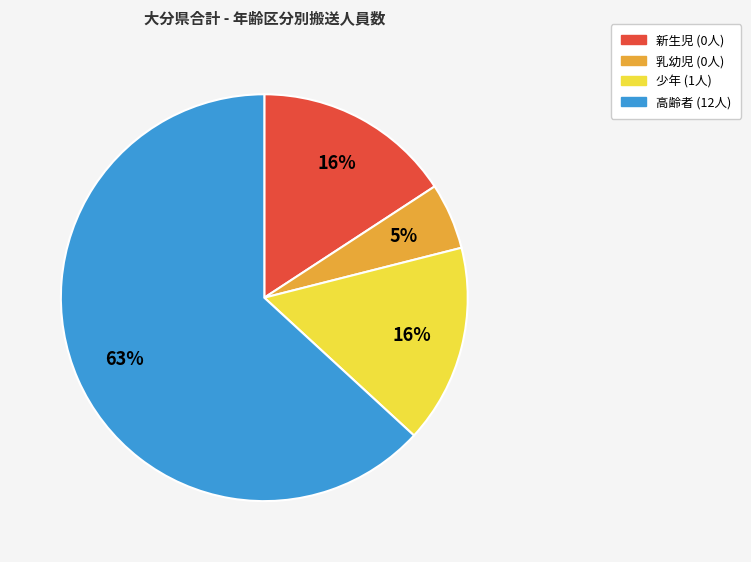

Which category has the smallest portion of the pie?

乳幼児